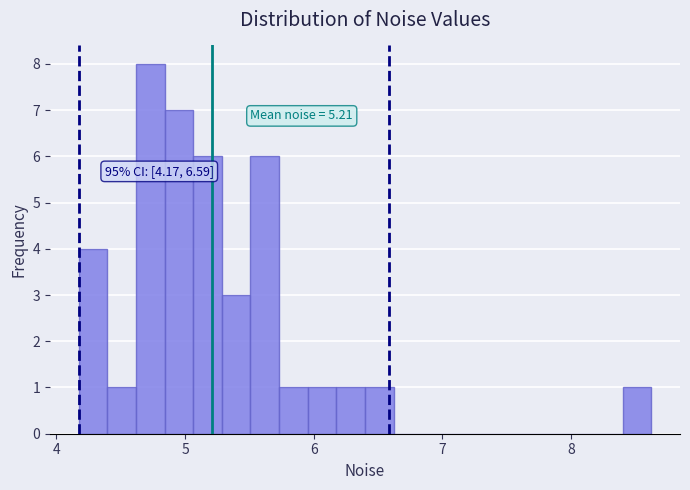

Read against the x-axis, roughly where is the centre of the tallest bar?

4.7